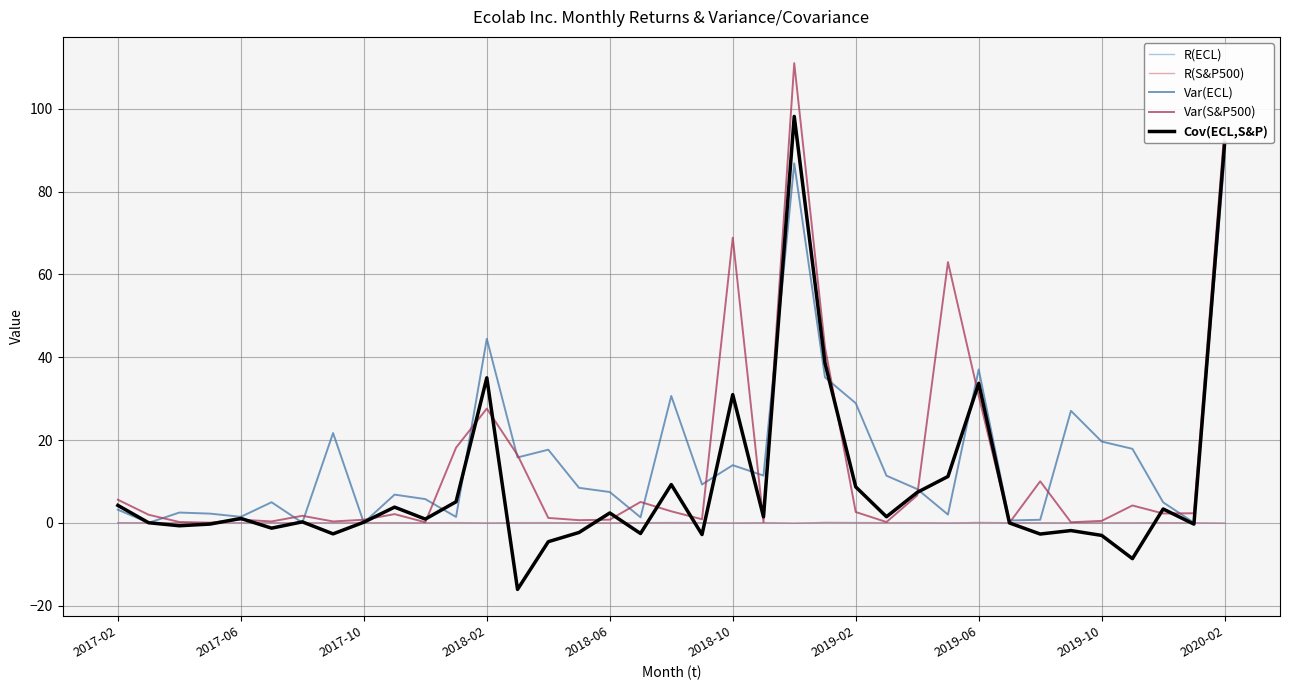

True or false: Cov(ECL,S&P) has more than 0 interior local peaks.

True